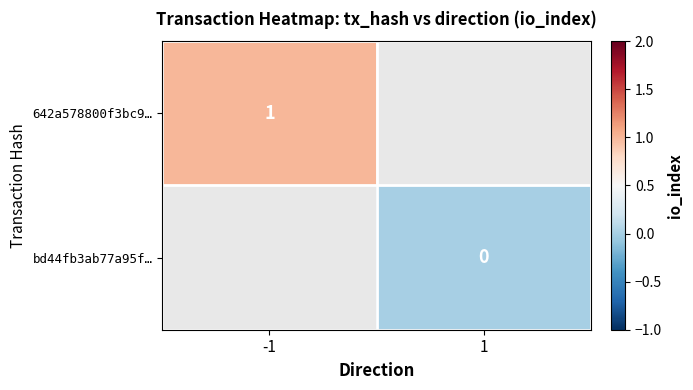

How many distinct data groups are displayed?

2